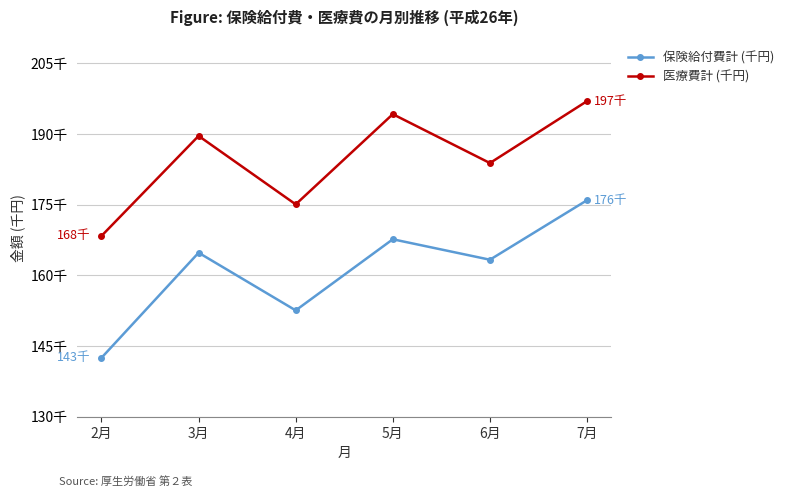

What is the label of the 3rd point from the right?

5月